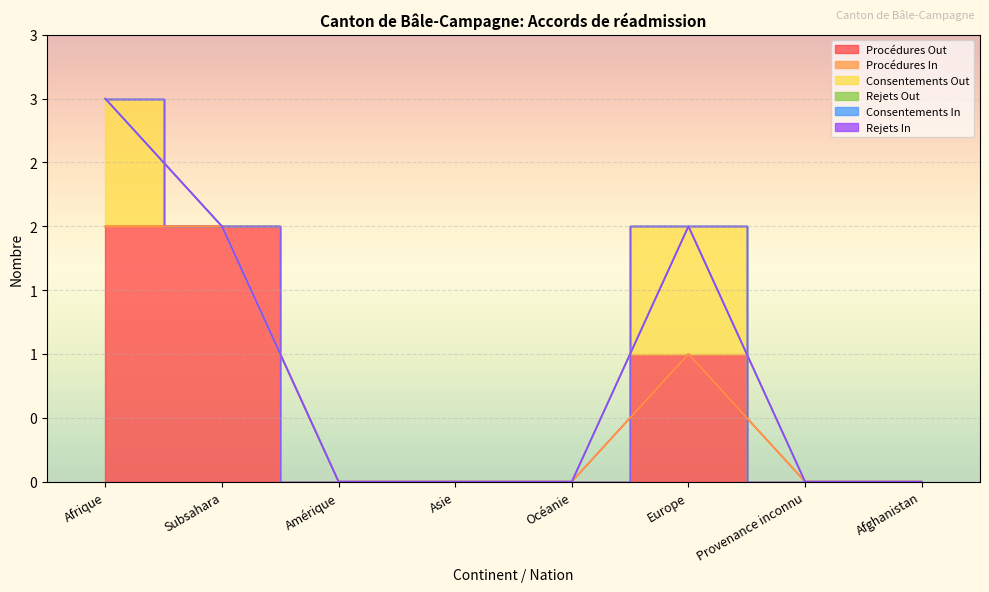

What is the label of the 8th point from the right?

Afrique